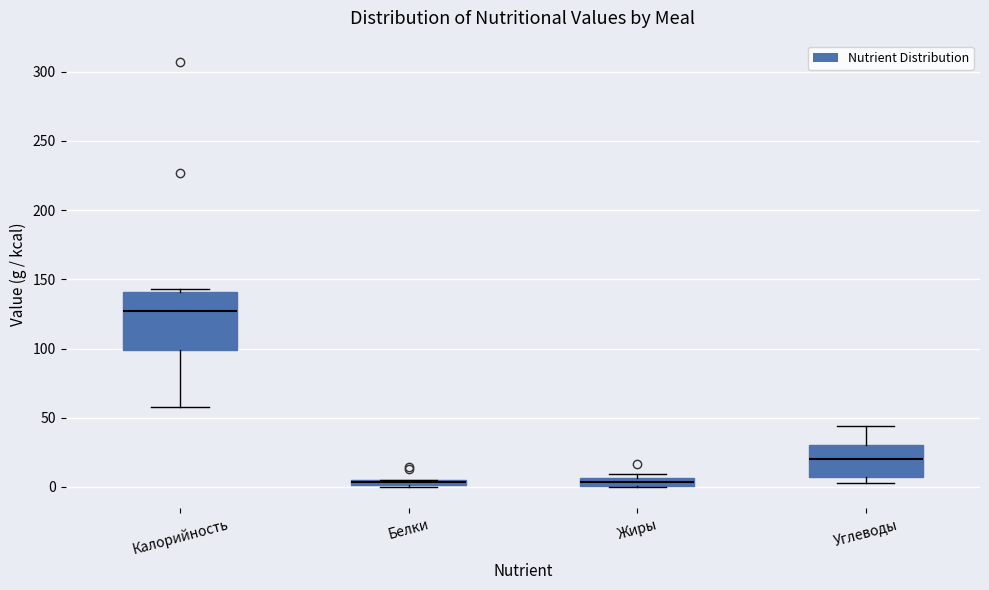

Where is the upper edge of the box for Жиры on the y-axis? The values are not printed on the chart, so give them approximately, as read against the axis.

5